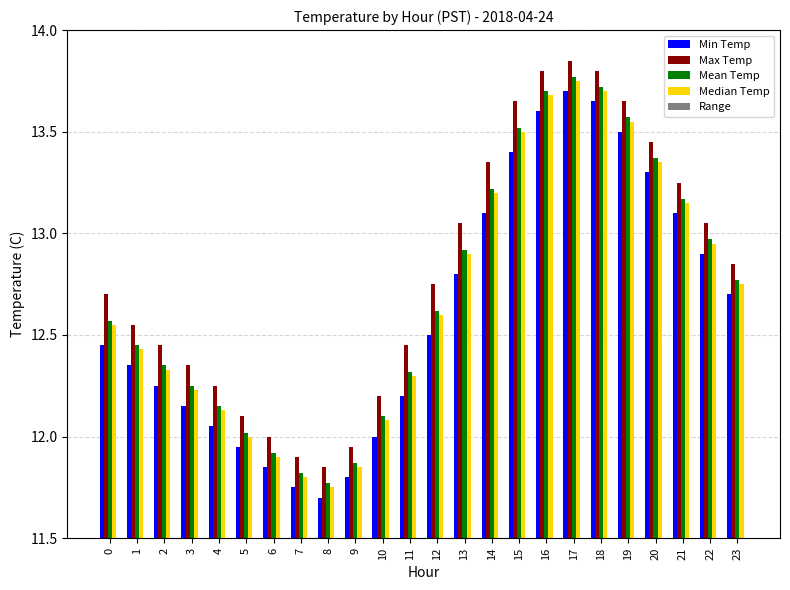

At which category is the sum across all series the highest?

17